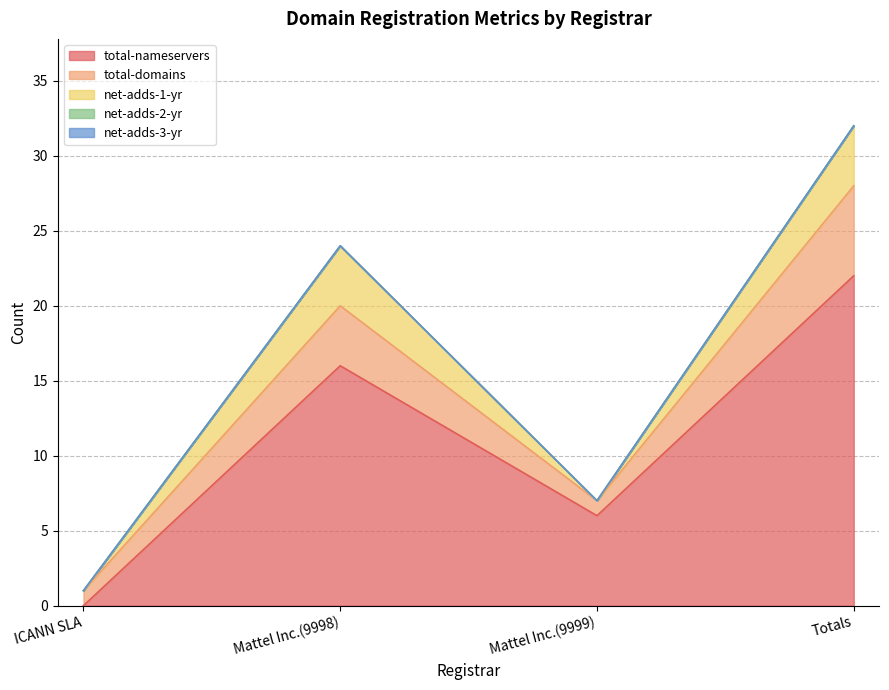

What is the difference between the maximum and minimum values in the total-nameservers series?

22